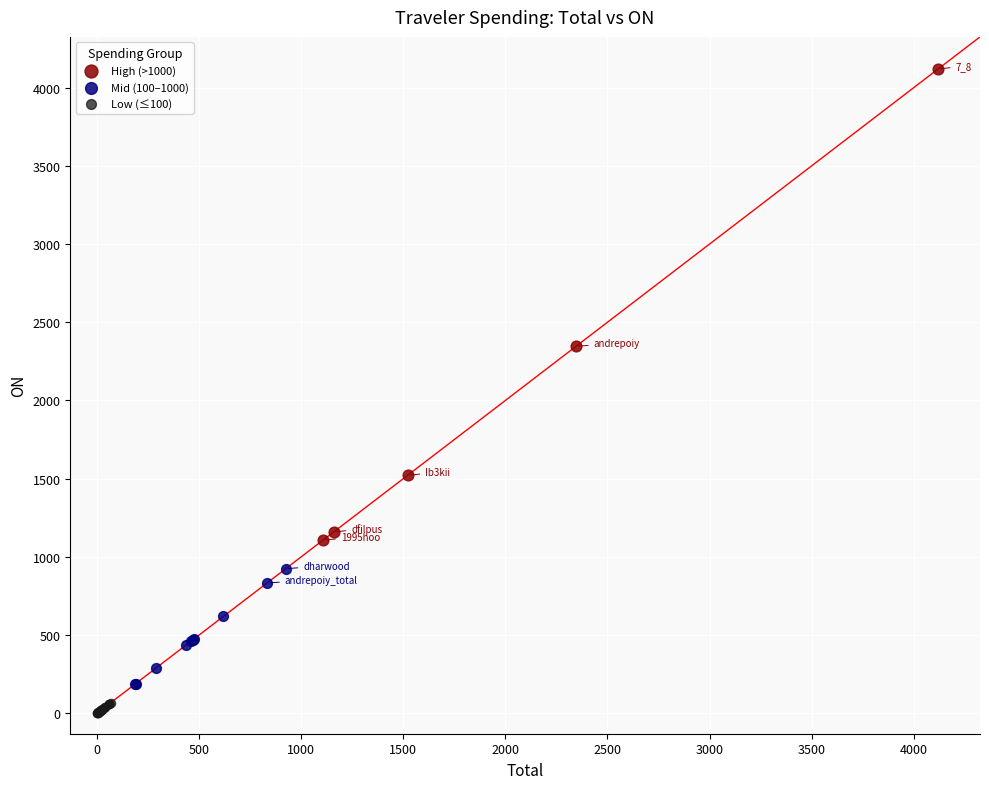

Which series contains the highest Y value?

High (>1000)